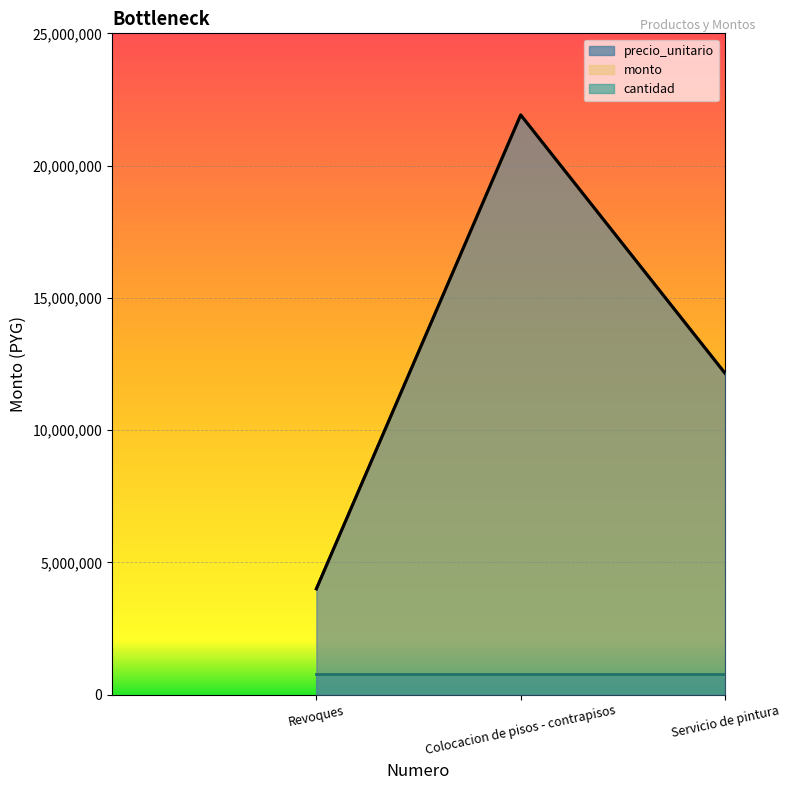

True or false: monto has a value of 9288938 at Colocacion de pisos - contrapisos.

False